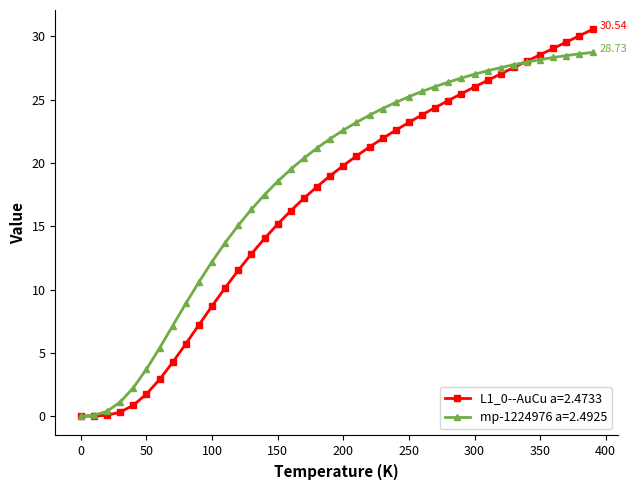

Which series has the largest total across all categories?

mp-1224976 a=2.4925